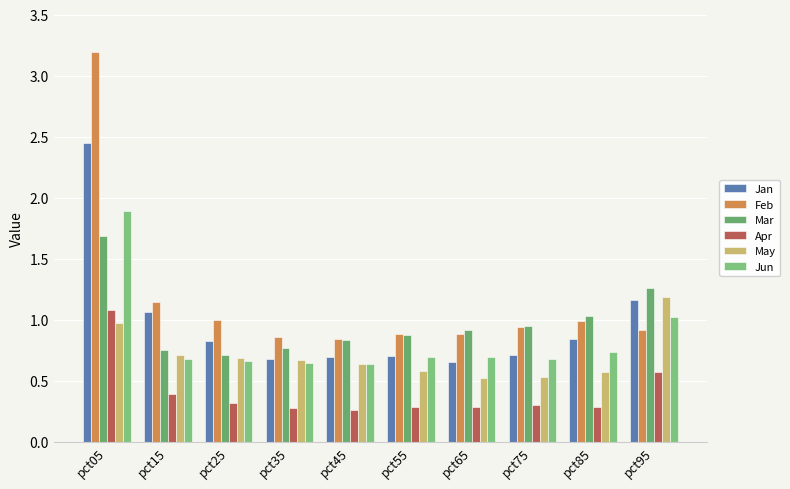

Which series changed the most between pct85 and pct95?

May